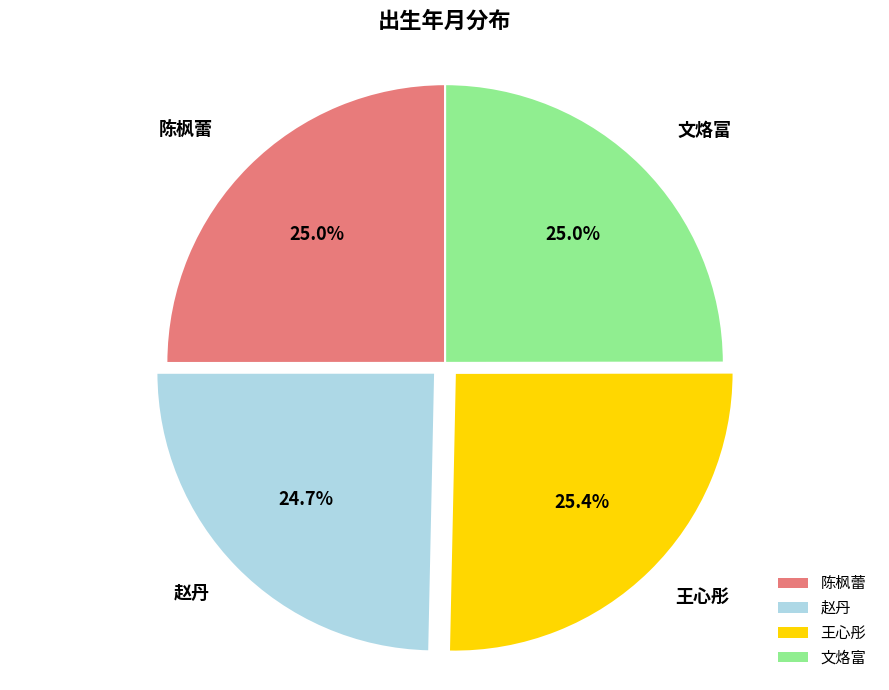

Approximately how many times larger is the value at 王心彤 compared to 文烙富?

1.0